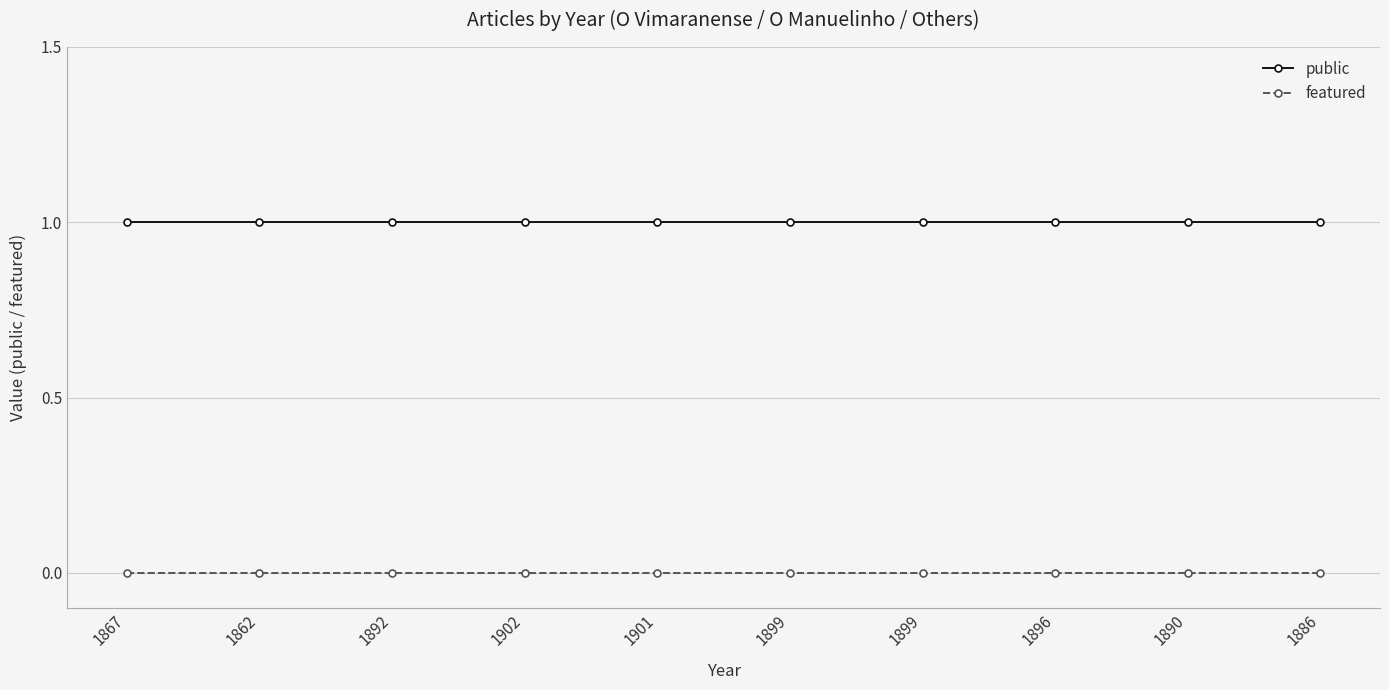

What are all the series names shown in the legend?

public, featured